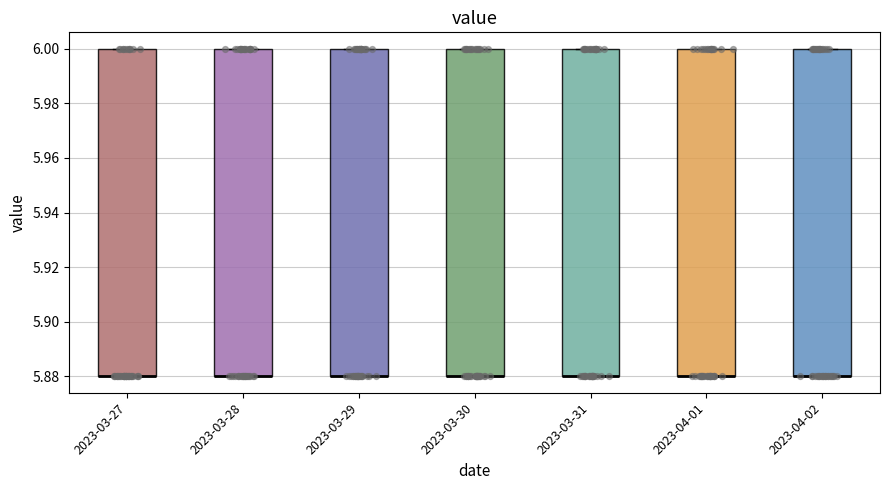

Reading left to right, read every box against the y-axis: the position of its median line, the range the box covers, and the ends of its whiskers. The values are not printed on the chart, so give them approximately, as read against the axis.

2023-03-27: median 5.88 (drawn on the box's lower edge), box 5.88 to 6.00, whiskers 5.88 to 6.00
2023-03-28: median 5.88 (drawn on the box's lower edge), box 5.88 to 6.00, whiskers 5.88 to 6.00
2023-03-29: median 5.88 (drawn on the box's lower edge), box 5.88 to 6.00, whiskers 5.88 to 6.00
2023-03-30: median 5.88 (drawn on the box's lower edge), box 5.88 to 6.00, whiskers 5.88 to 6.00
2023-03-31: median 5.88 (drawn on the box's lower edge), box 5.88 to 6.00, whiskers 5.88 to 6.00
2023-04-01: median 5.88 (drawn on the box's lower edge), box 5.88 to 6.00, whiskers 5.88 to 6.00
2023-04-02: median 5.88 (drawn on the box's lower edge), box 5.88 to 6.00, whiskers 5.88 to 6.00